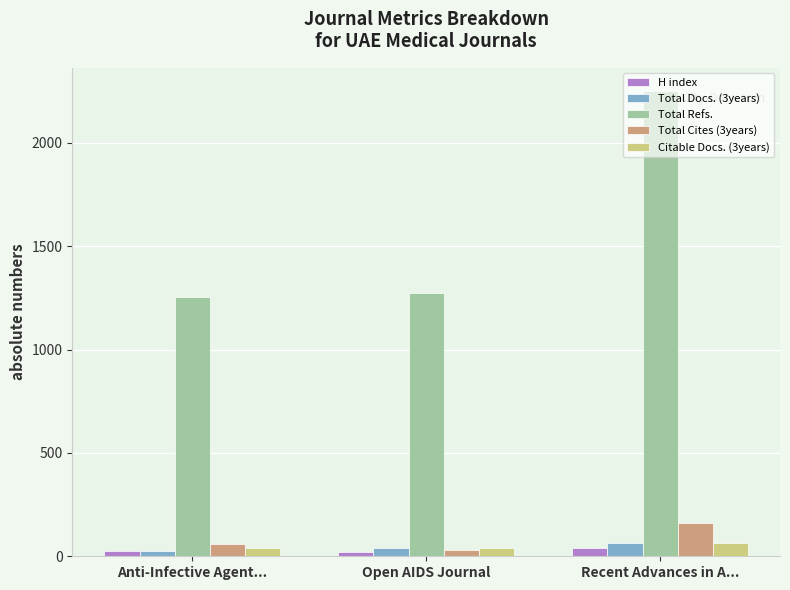

The Total Cites (3years) series shows 59 at Anti-Infective Agent.... True or false?

True